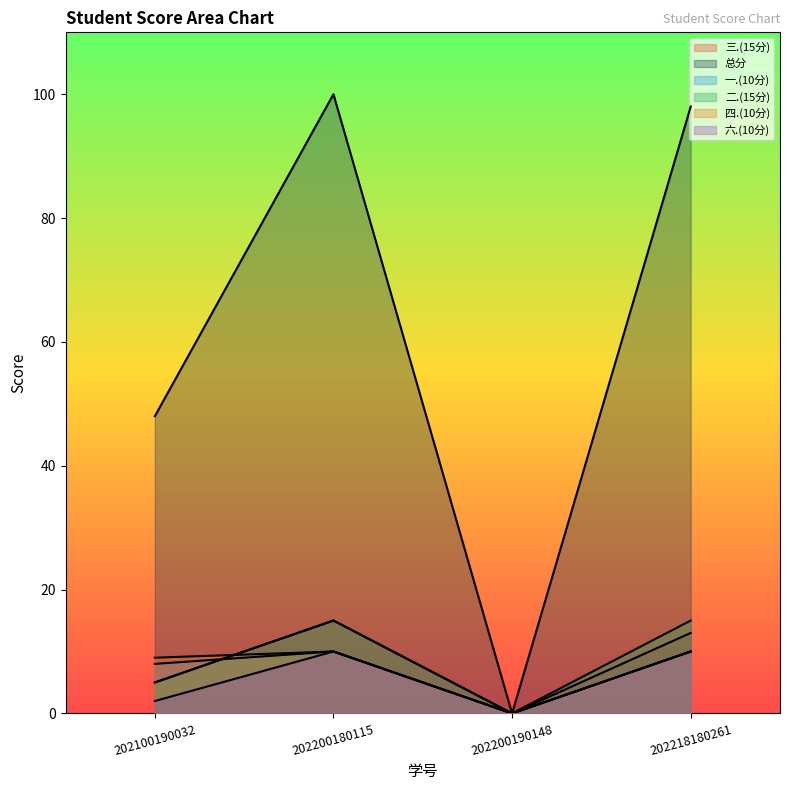

Which series has the widest spread of values?

总分